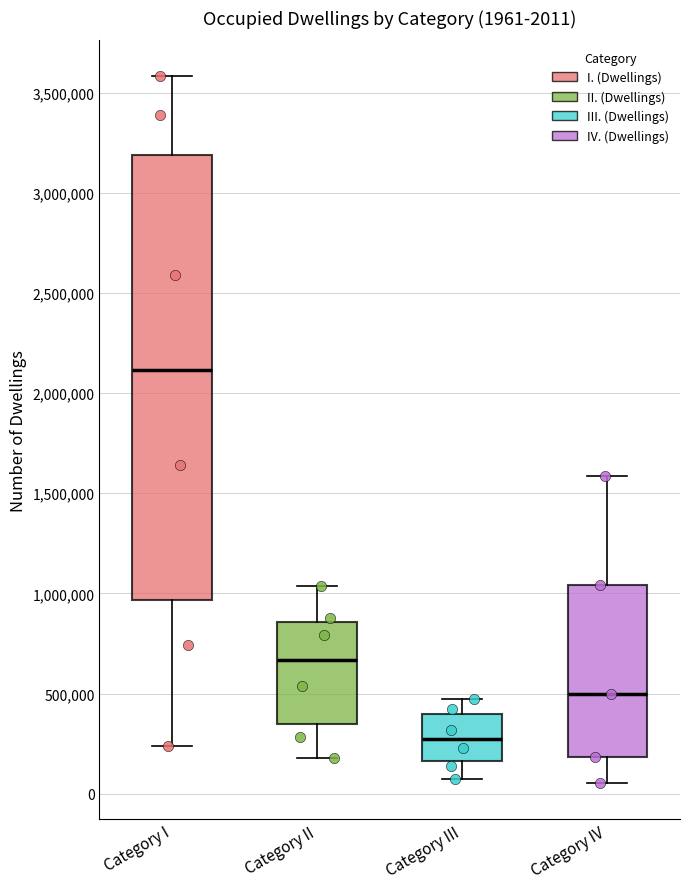

Which box is the tallest, from its lower edge to its upper edge?

Category I